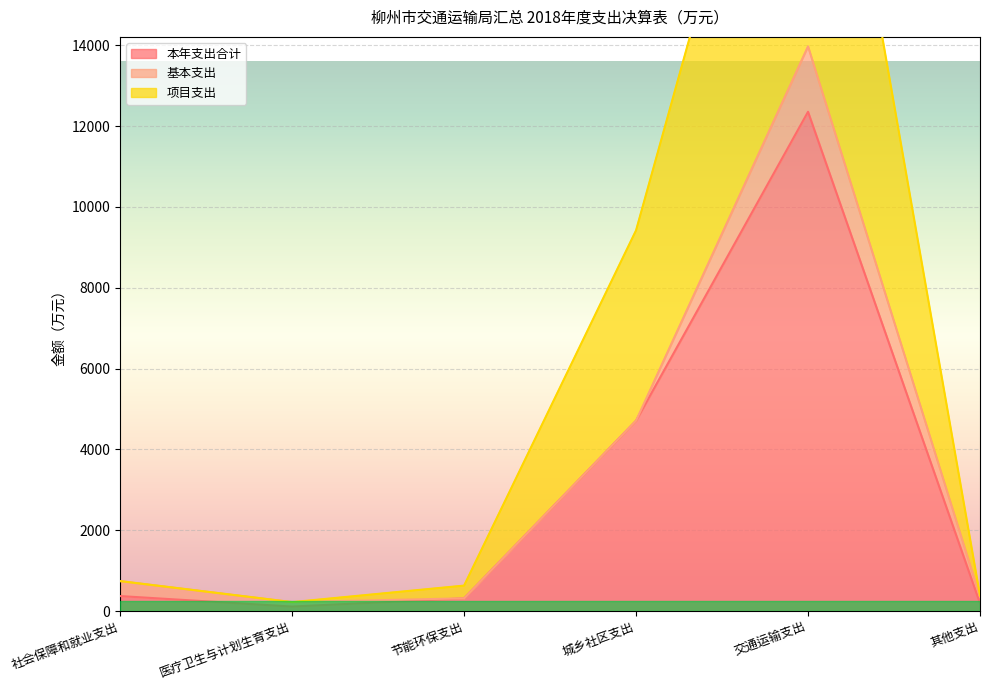

The value of 本年支出合计 at 城乡社区支出 is 2387.0. True or false?

False